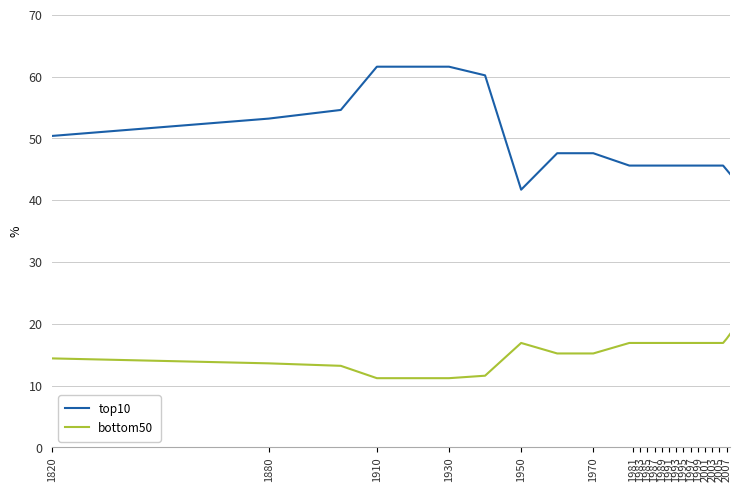

List the series in order of their peak value, lowest first.

bottom50, top10